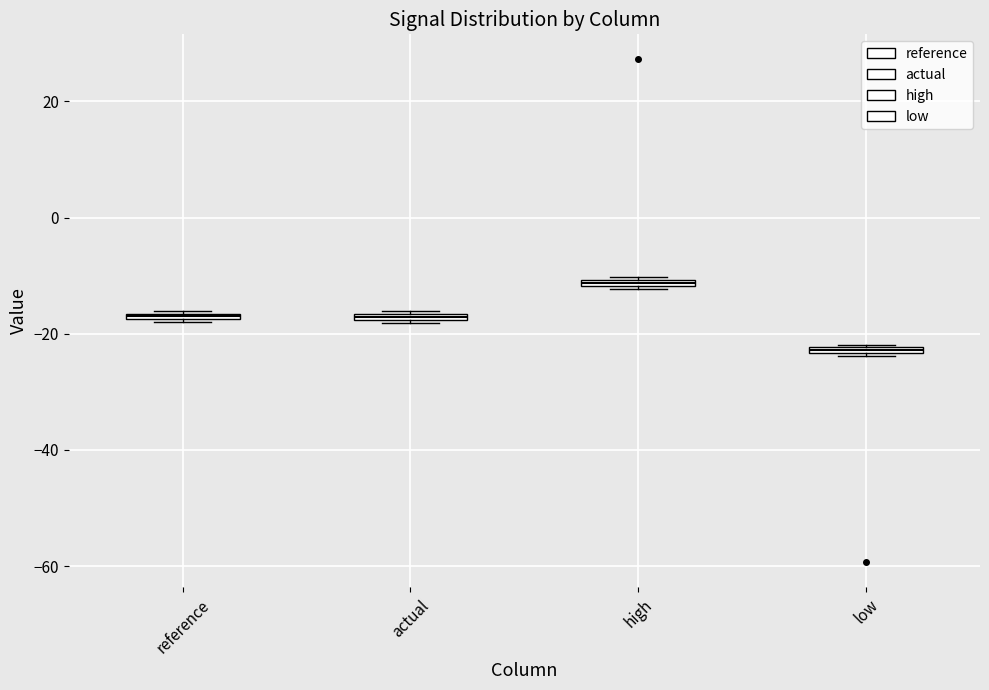

Which box's median line is the highest?

high